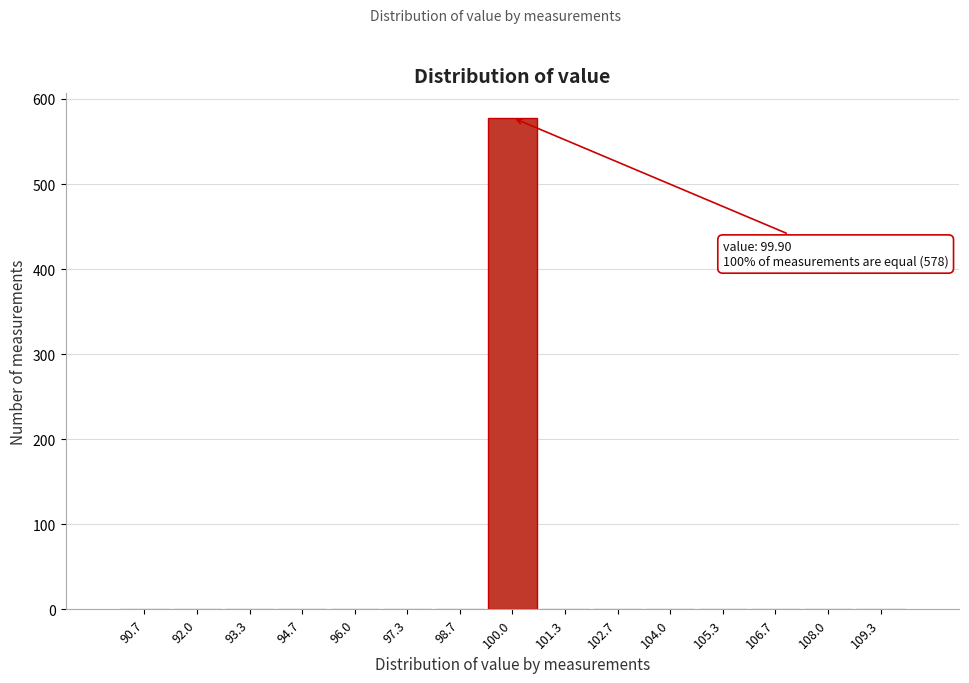

Which range on the x-axis has the tallest bar?

99.4 to 100.6